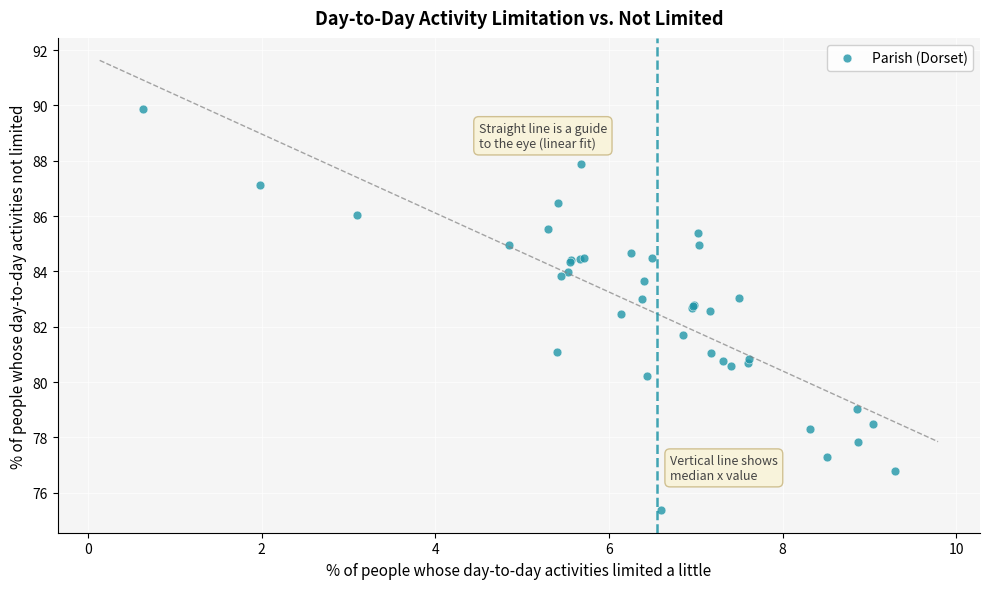

What Y value in the scatter plot is closest to 82?

81.7